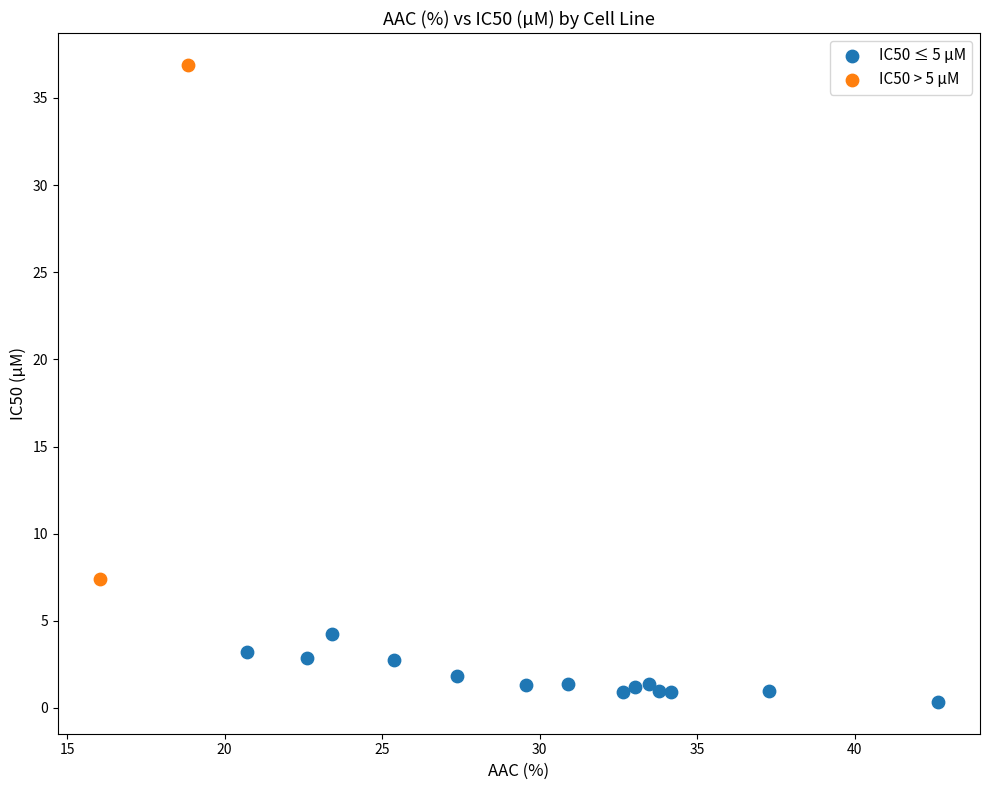

Which series contains the lowest Y value?

IC50 ≤ 5 µM